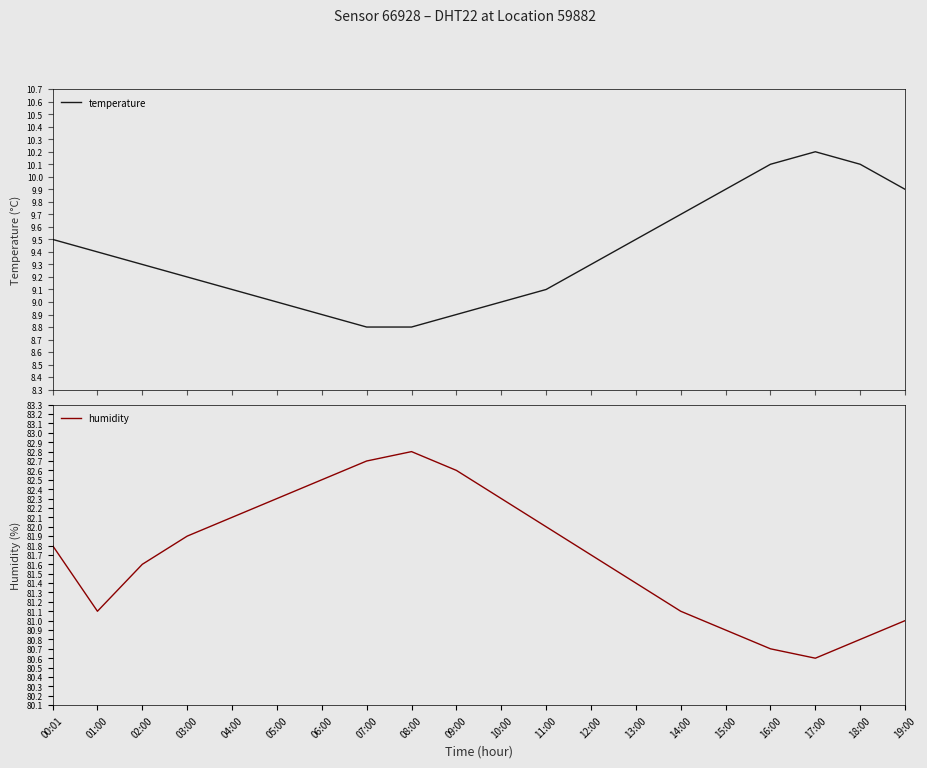

Is this an area chart (filled region under the line)?

No